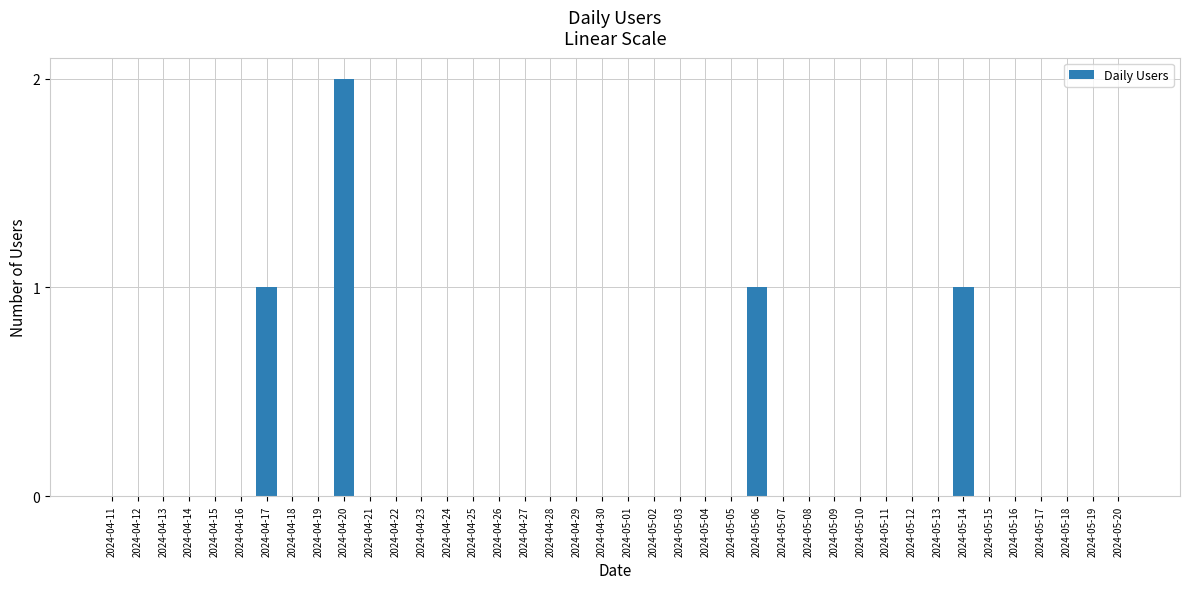

Which category has the highest value across all series?

2024-04-20